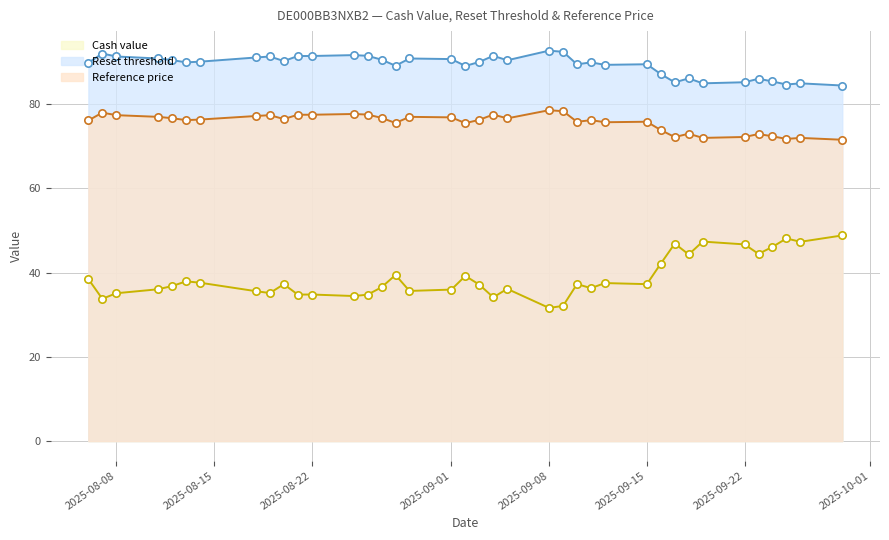

Is the value of Cash value at 2025-09-04 greater than the value of Reset threshold at 2025-09-12?

No